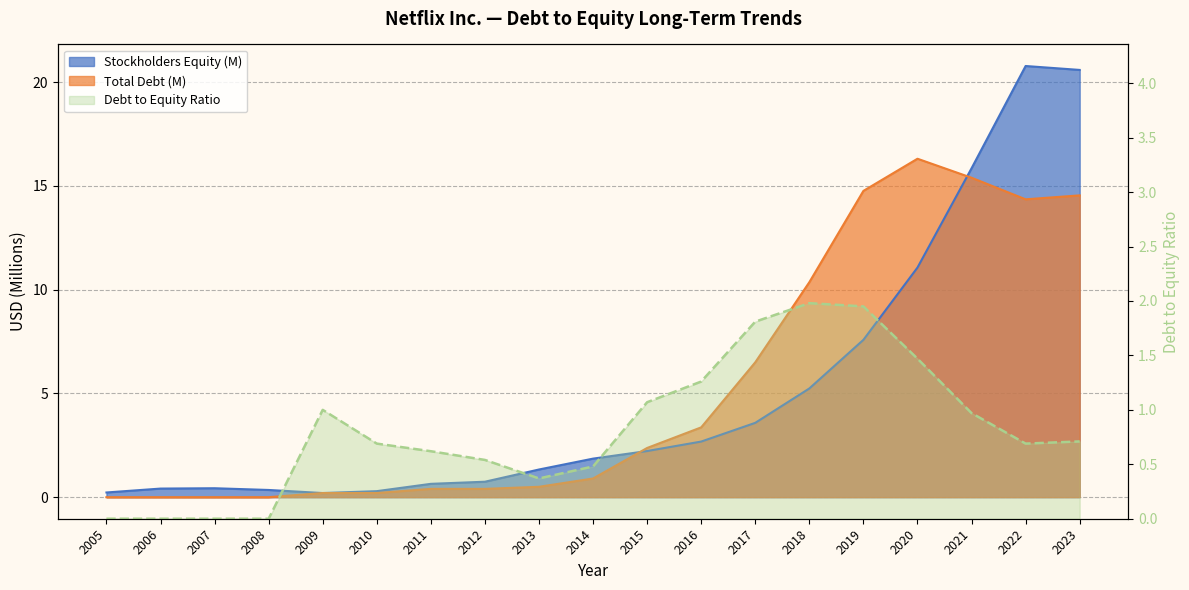

Between 2015 and 2022, which series saw the biggest shift?

Stockholders Equity